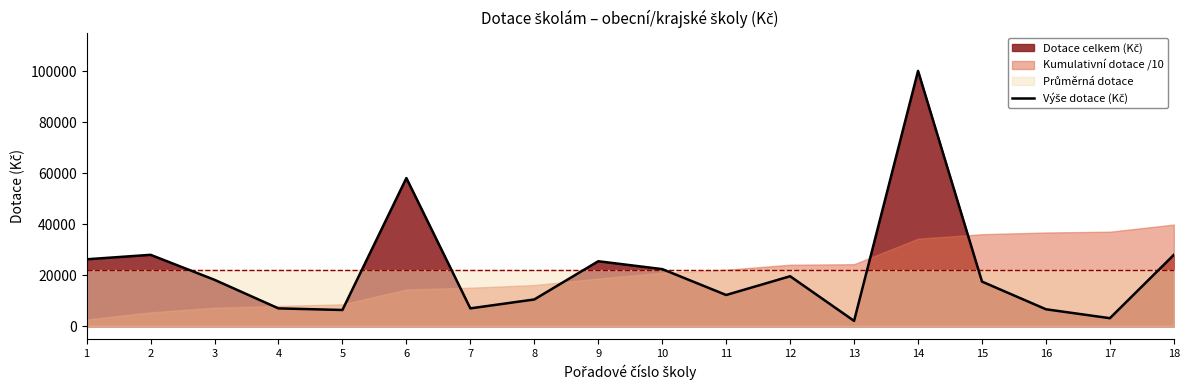

Does the chart have visible grid lines?

No